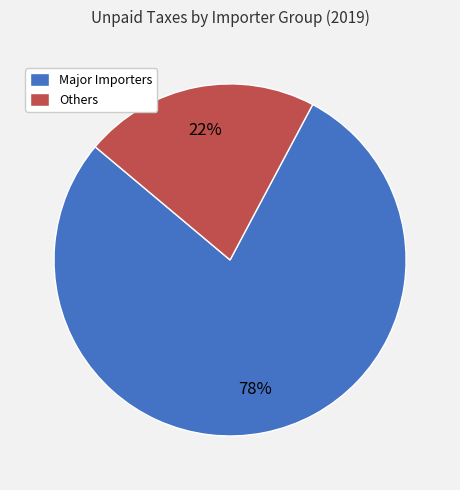

What is the ratio of the value at Others to the value at Major Importers?

0.3